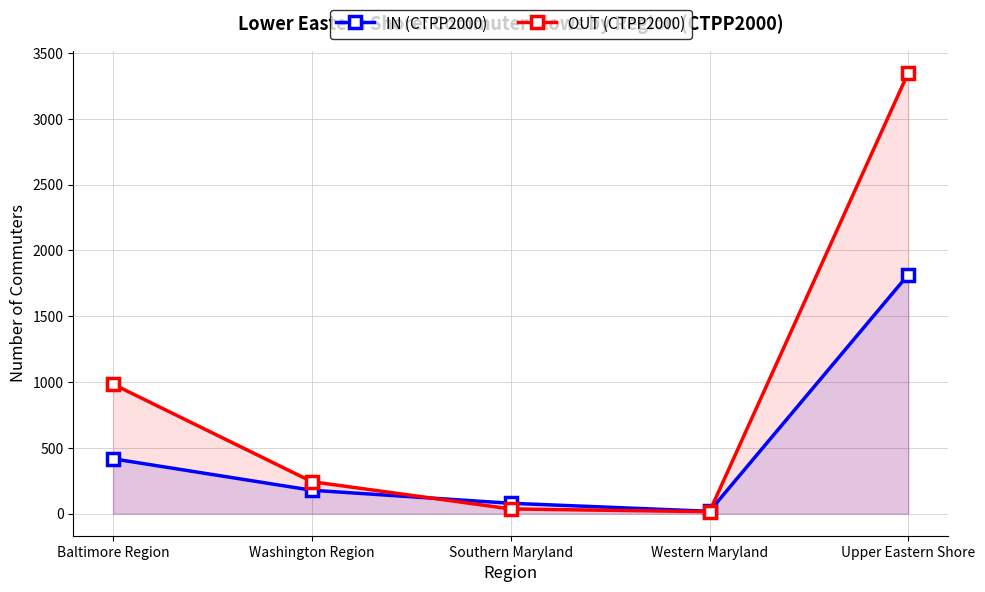

What position from the left is Upper Eastern Shore?

5